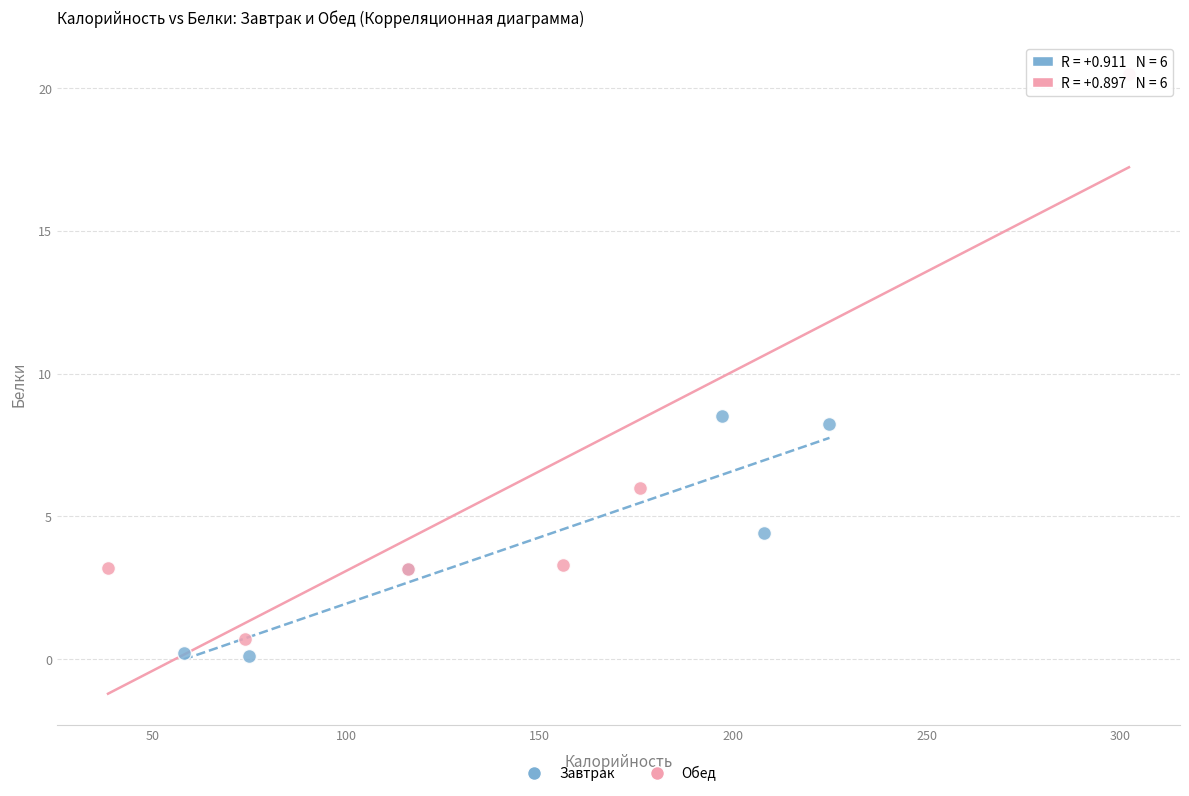

Which series reaches the maximum Y coordinate?

Обед